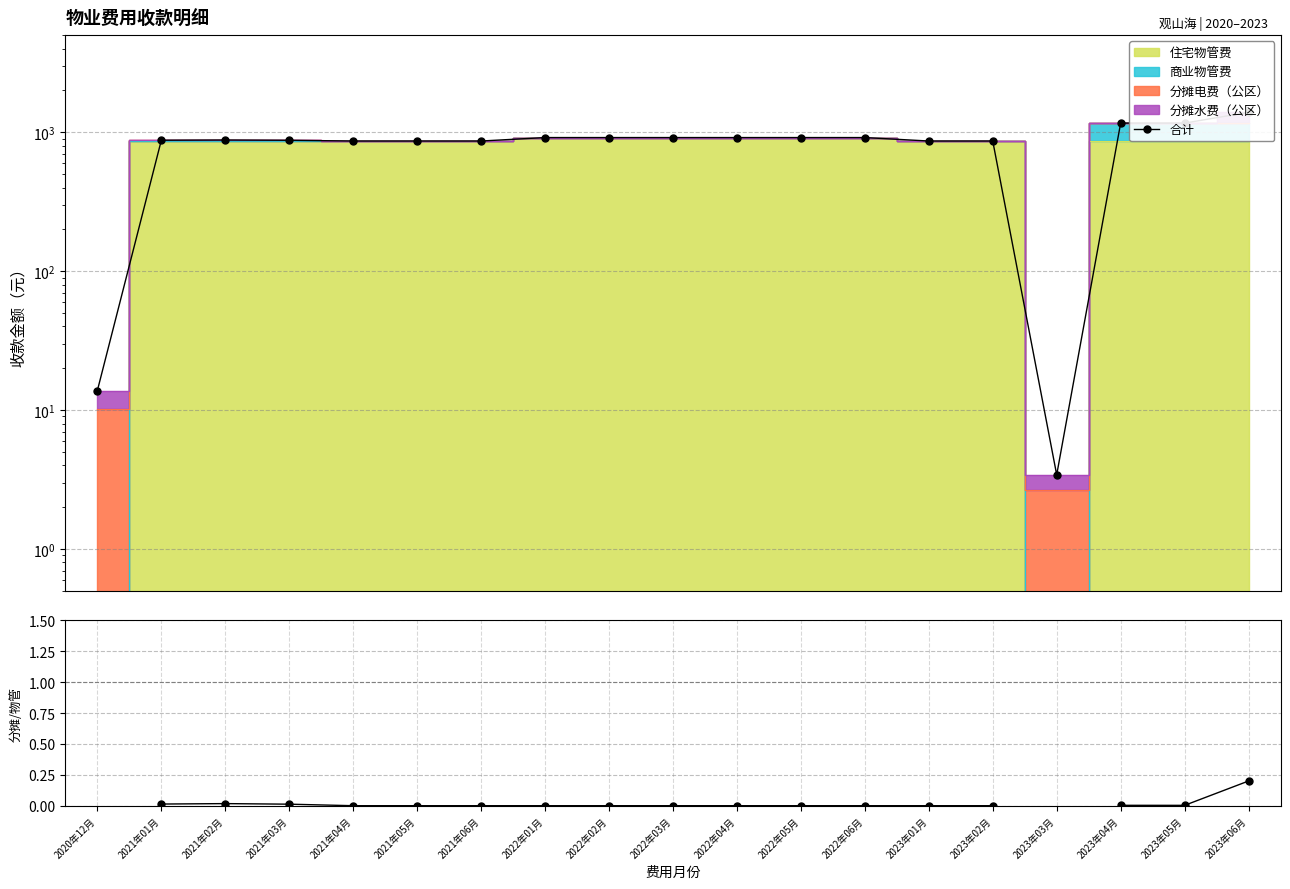

Is it true that 合计 equals 875.9 at 2021年01月?

True